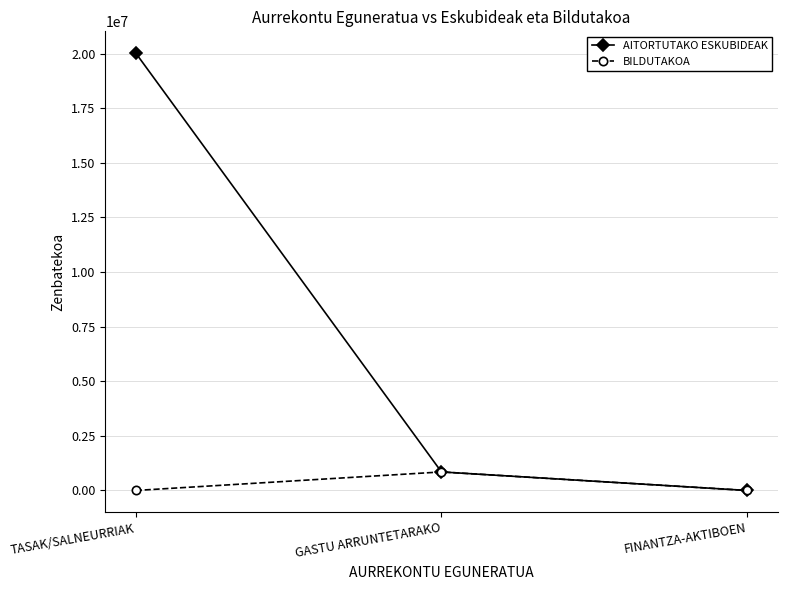

Which series has the largest range (max minus min)?

AITORTUTAKO ESKUBIDEAK